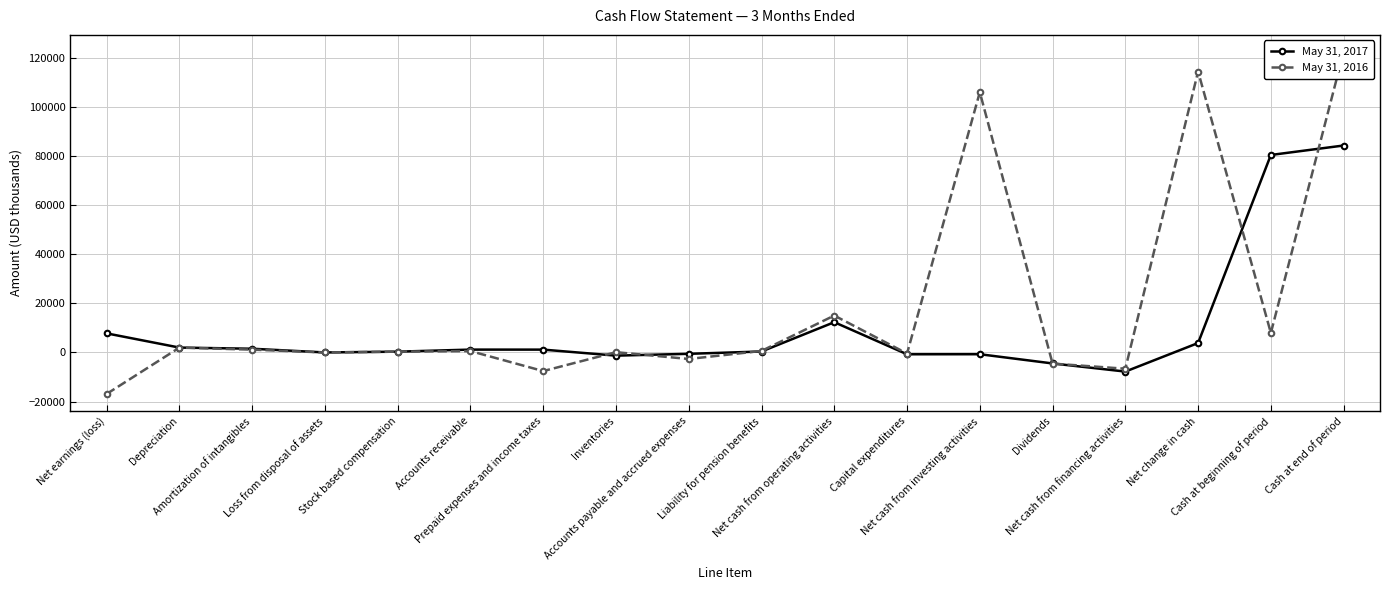

Reading left to right, what are all the values shown in this chart?

May 31, 2017: 7784	1996	1525	15	333	1175	1165	-1284	-543	400	12346	-731	-711	-4468	-7778	3857	80466	84323
May 31, 2016: -16878	1983	1159	6	339	565	-7576	124	-2649	639	15047	-428	106037	-4530	-6620	114464	7957	122421